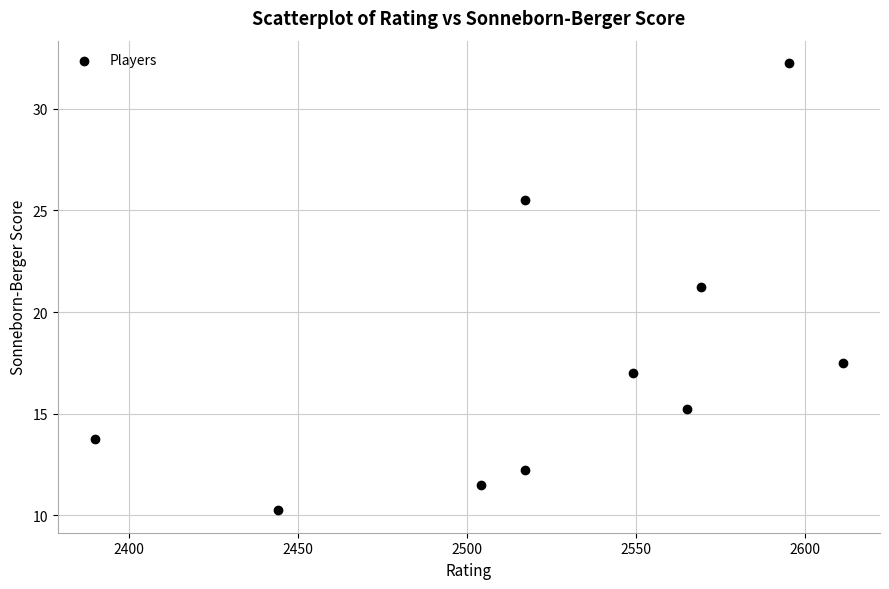

What is the average X value?

2526.1